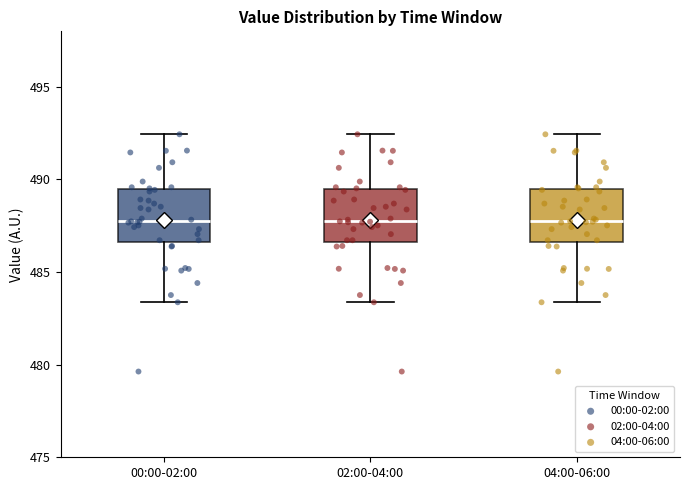

Reading left to right, transcribe this box plot: for each box, give where its median line is, the range the box spans, and where its two whiskers end, as read against the y-axis. The values are not printed on the chart, so give them approximately, as read against the axis.

00:00-02:00: median 488.0, box 486.5 to 489.5, whiskers 483.5 to 492.5
02:00-04:00: median 488.0, box 486.5 to 489.5, whiskers 483.5 to 492.5
04:00-06:00: median 488.0, box 486.5 to 489.5, whiskers 483.5 to 492.5